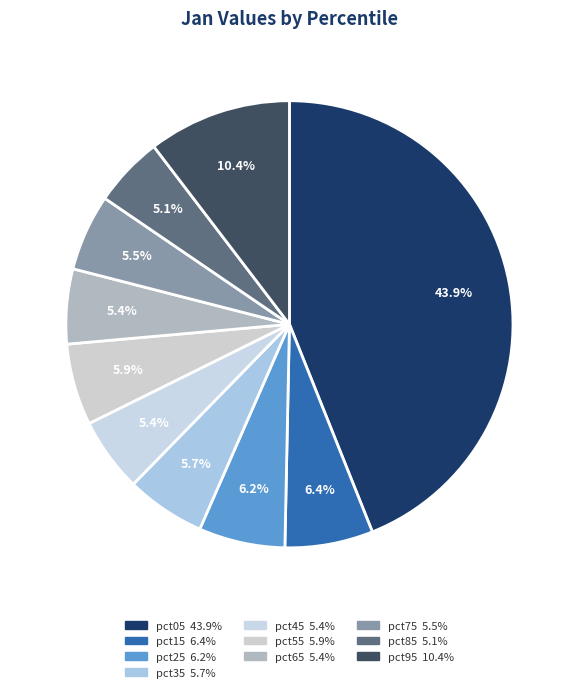

Count the number of slices in the pie.

10